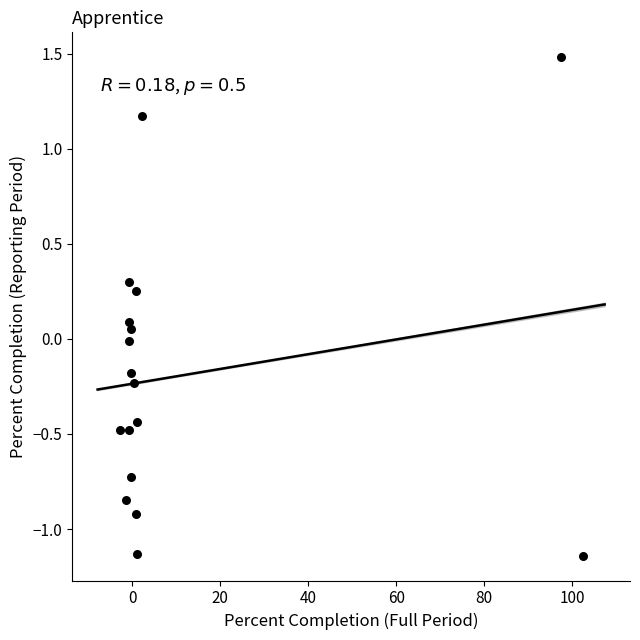

What is the range of Y values (max minus min)?

2.6